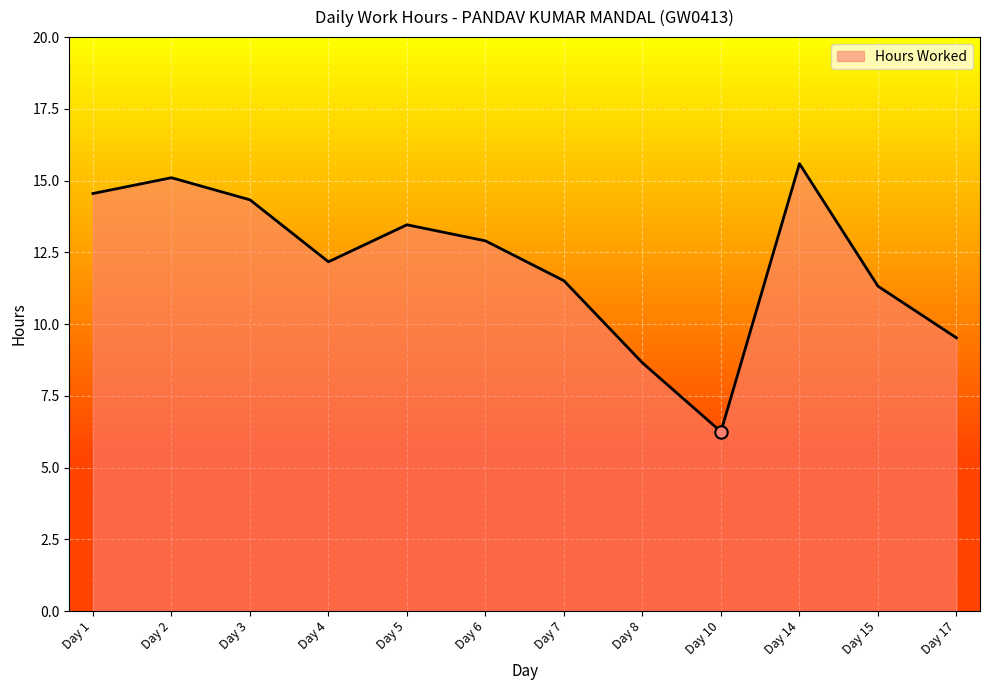

Approximately how many times larger is the value at Day 8 compared to Day 4?

0.7